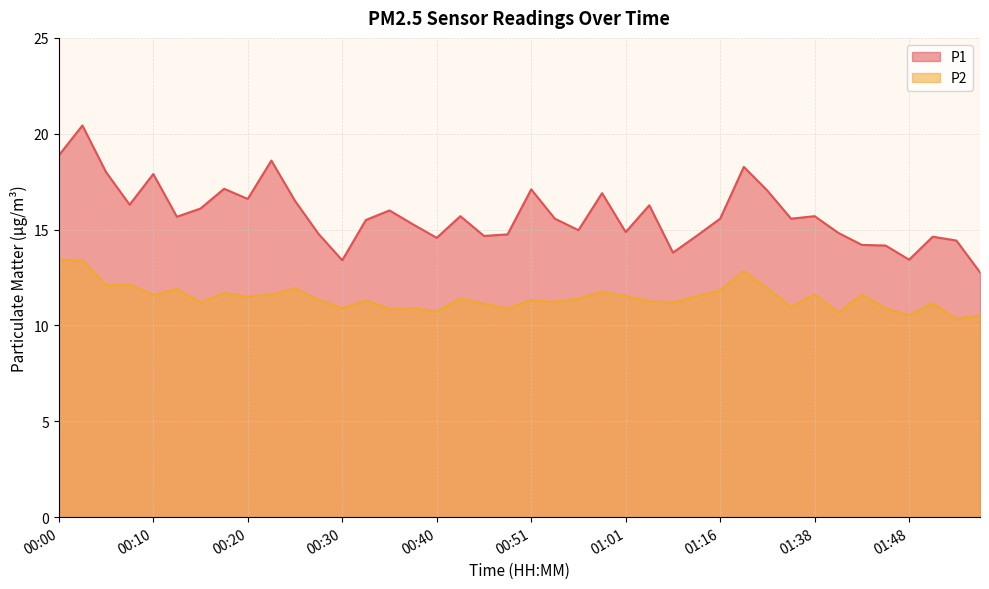

At which category does P2 reach its first local valley?

00:05